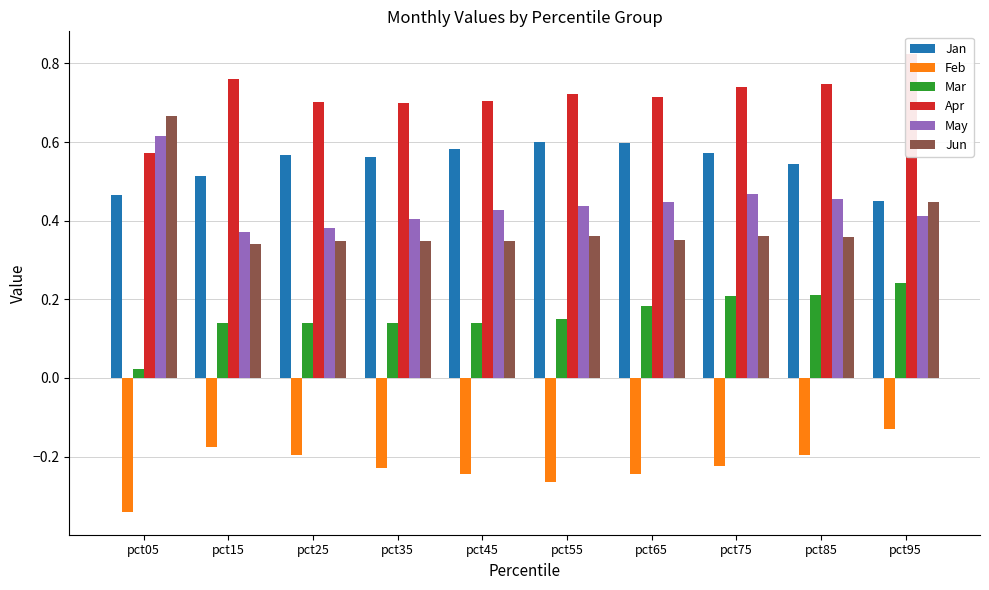

What is the smallest value displayed?

-0.3